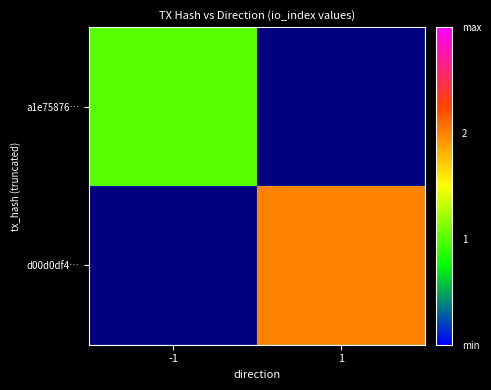

Is it true that a1e75876… equals 0.2 at -1?

False